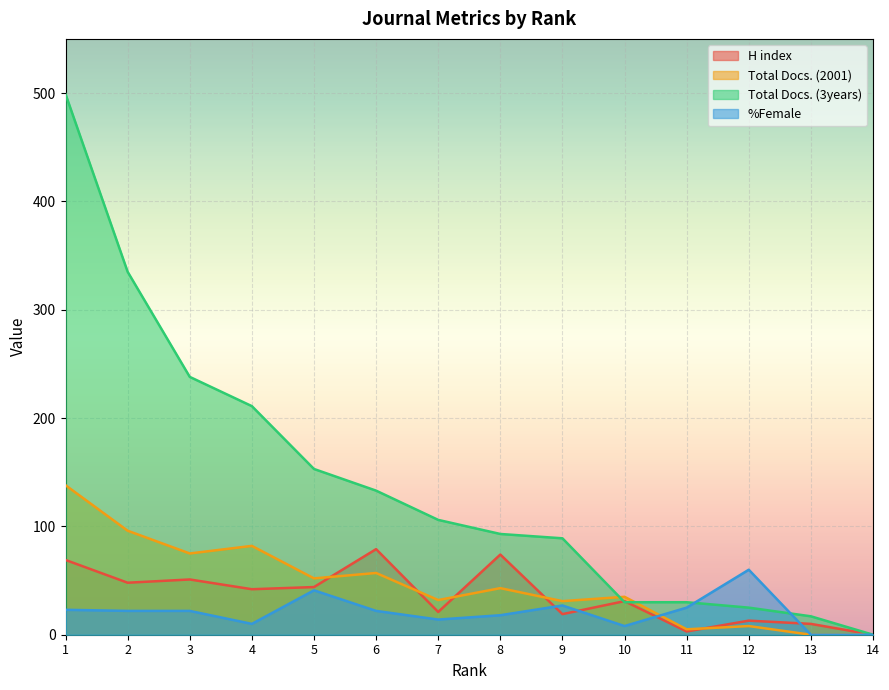

How many lines are shown in the chart?

4